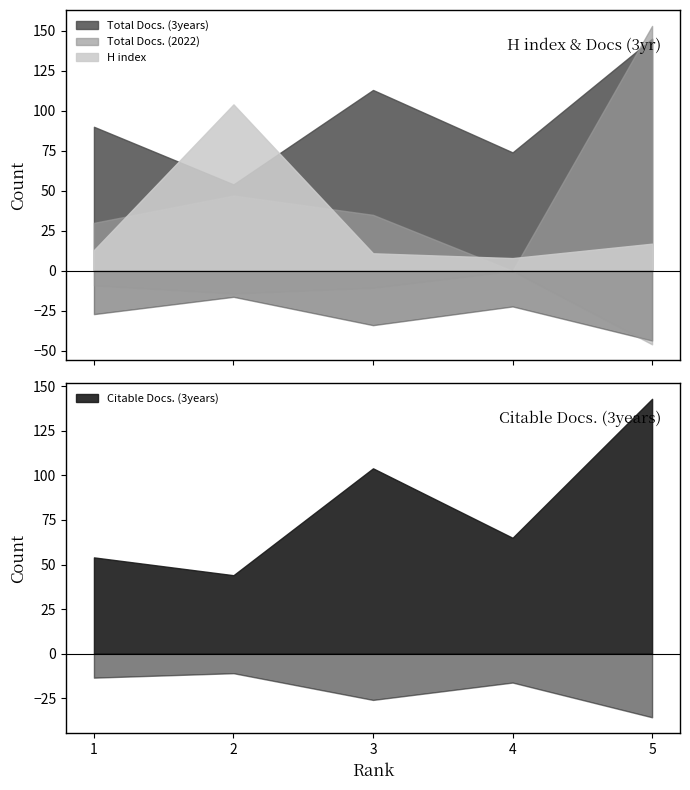

Rank the categories by Total Docs. (2022) value from lowest to highest.

4, 1, 3, 2, 5